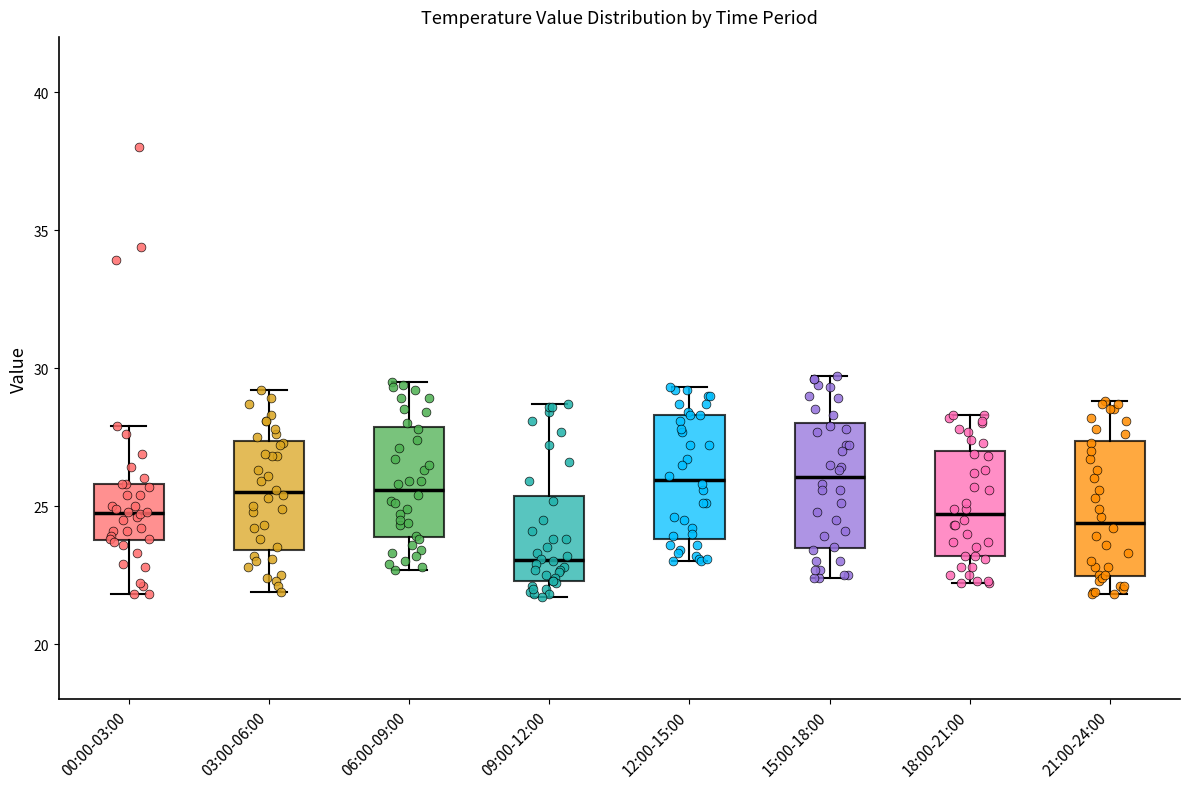

Reading left to right, transcribe this box plot: for each box, give where its median line is, the range the box spans, and where its two whiskers end, as read against the y-axis. The values are not printed on the chart, so give them approximately, as read against the axis.

00:00-03:00: median 25.0, box 24.0 to 26.0, whiskers 22.0 to 28.0
03:00-06:00: median 25.5, box 23.5 to 27.5, whiskers 22.0 to 29.0
06:00-09:00: median 25.5, box 24.0 to 28.0, whiskers 22.5 to 29.5
09:00-12:00: median 23.0, box 22.5 to 25.5, whiskers 21.5 to 28.5
12:00-15:00: median 26.0, box 24.0 to 28.5, whiskers 23.0 to 29.5
15:00-18:00: median 26.0, box 23.5 to 28.0, whiskers 22.5 to 29.5
18:00-21:00: median 24.5, box 23.0 to 27.0, whiskers 22.0 to 28.5
21:00-24:00: median 24.5, box 22.5 to 27.5, whiskers 22.0 to 29.0